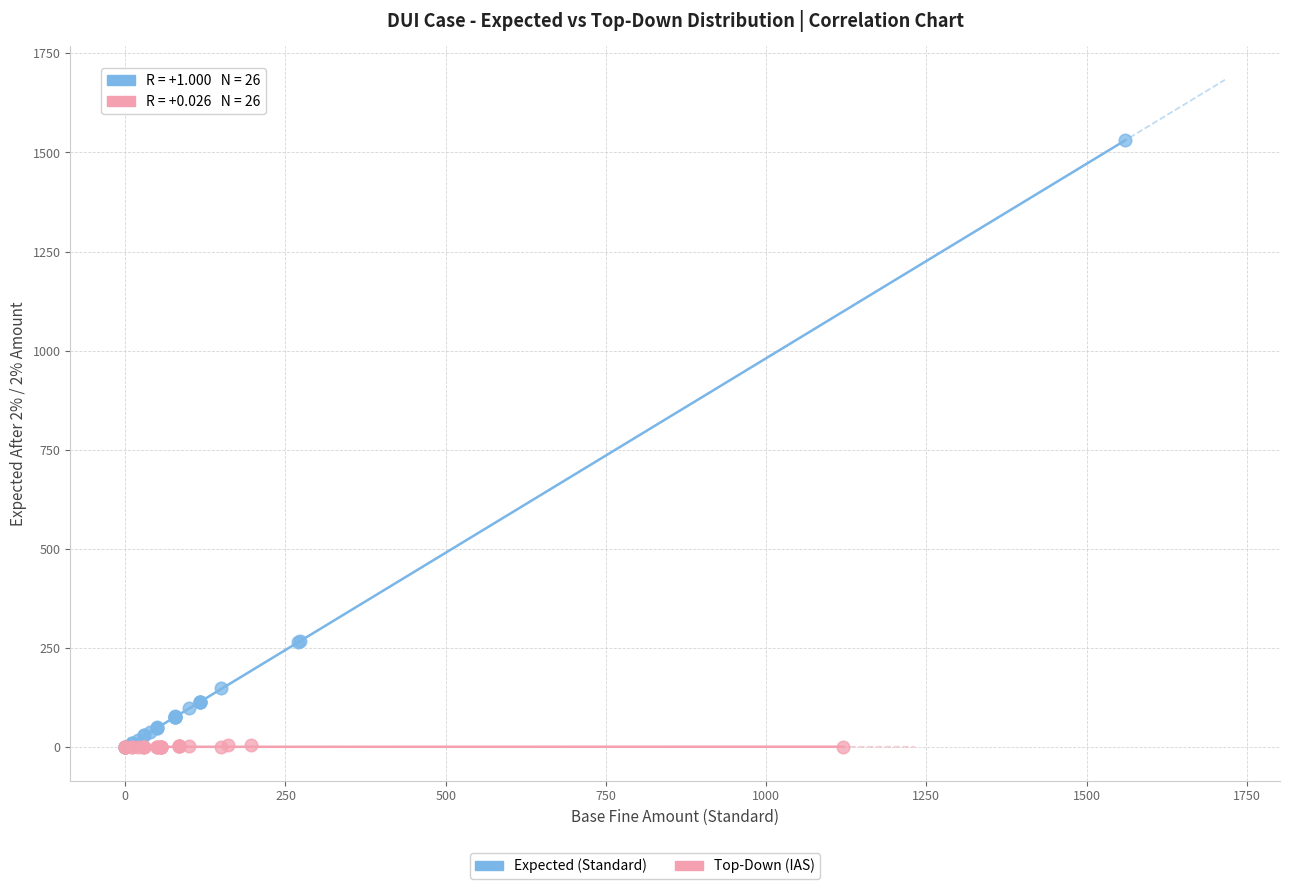

Which series contains the highest Y value?

Expected (Standard)